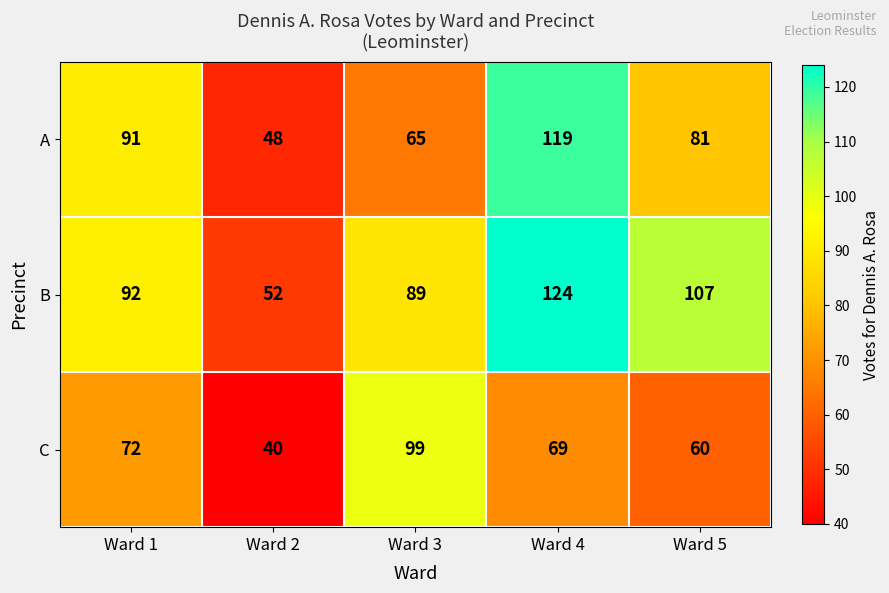

What is the sum of all A values?

404